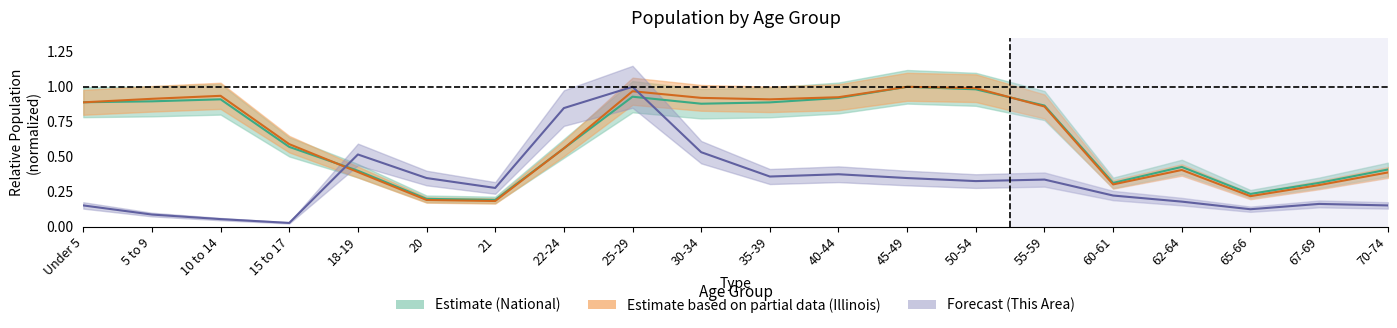

True or false: This Area and National cross at least once.

True